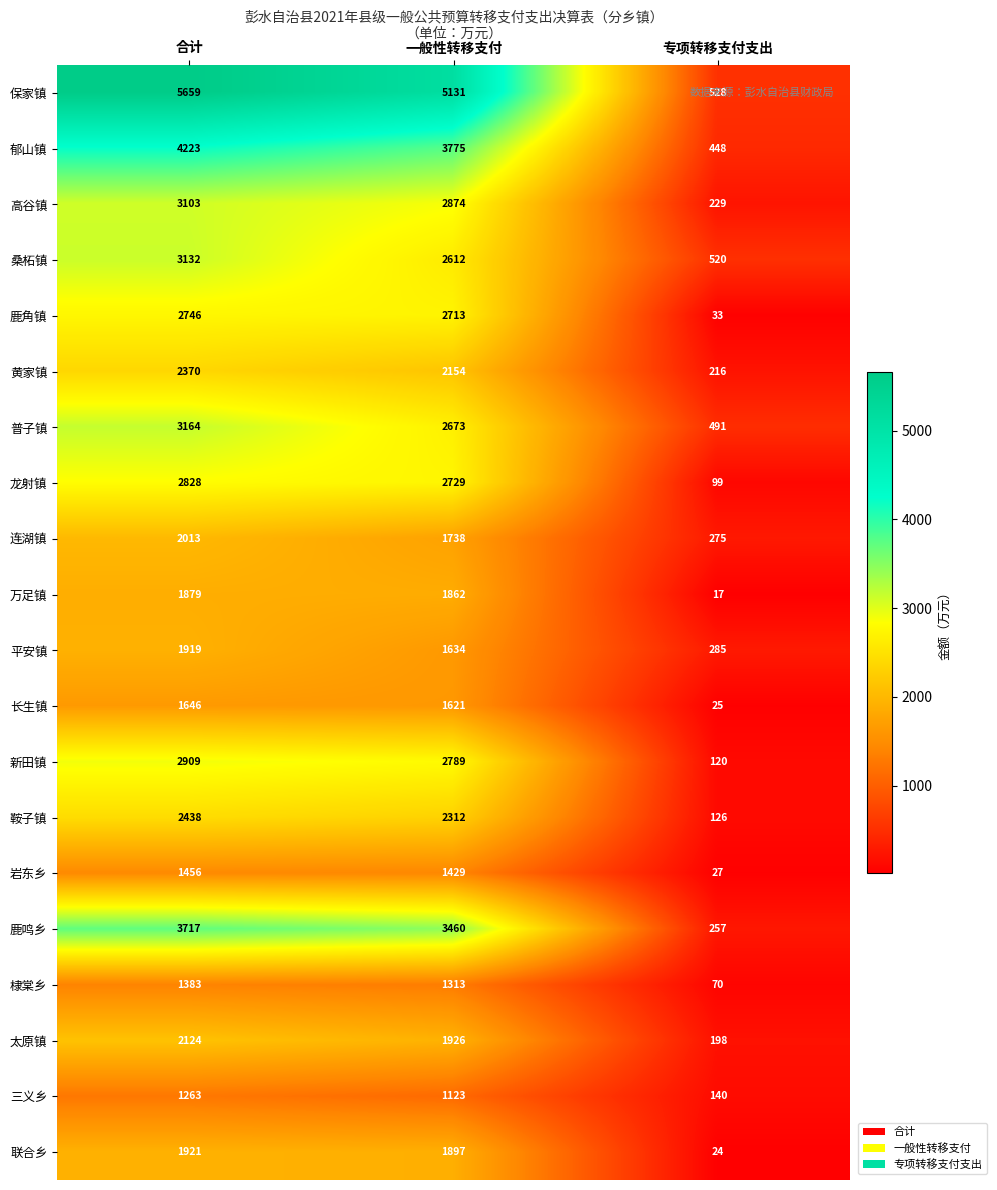

What is the difference between the highest and lowest values at 专项转移支付支出?

511